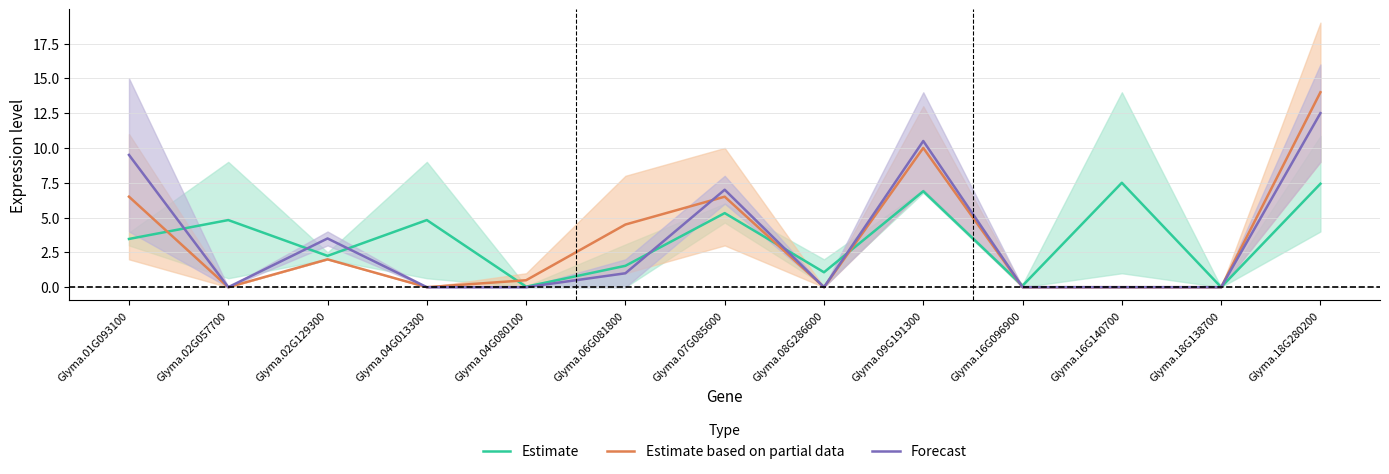

What is the difference between the second highest and minimum values in the Estimate series?

7.4